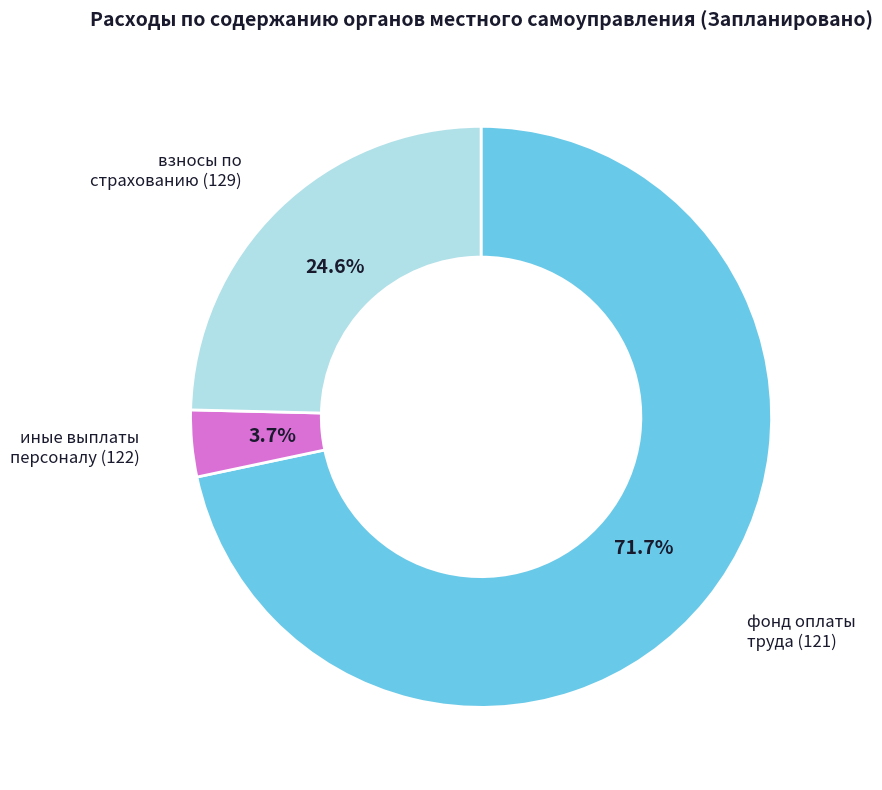

Is there a majority slice in this chart?

Yes